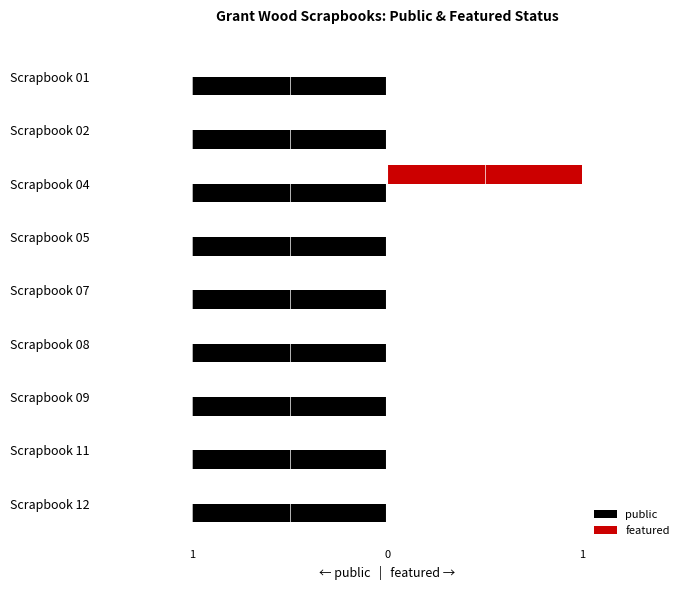

What are all the series names shown in the legend?

public, featured